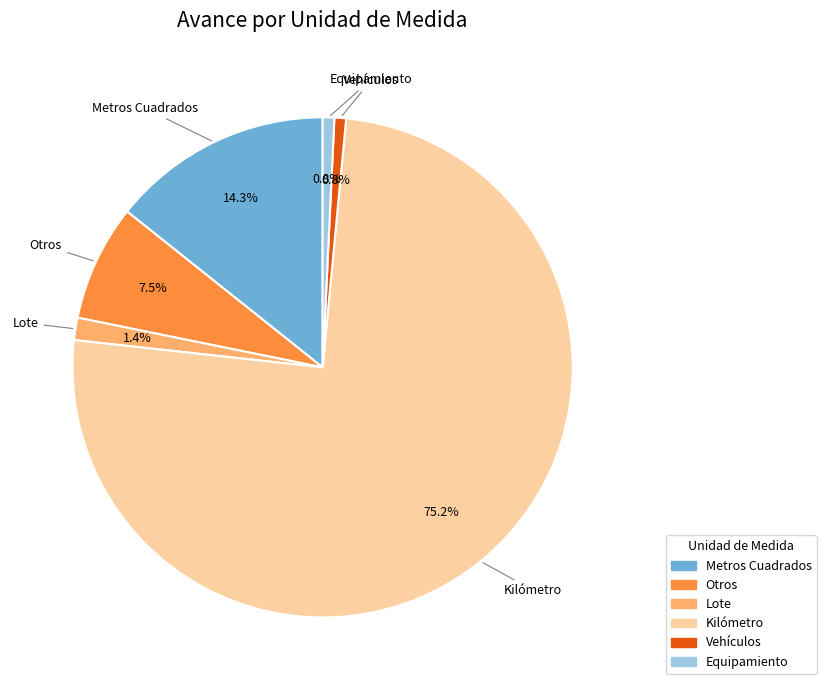

To the nearest percent, what is the difference between the largest and smallest slice percentages?

74%